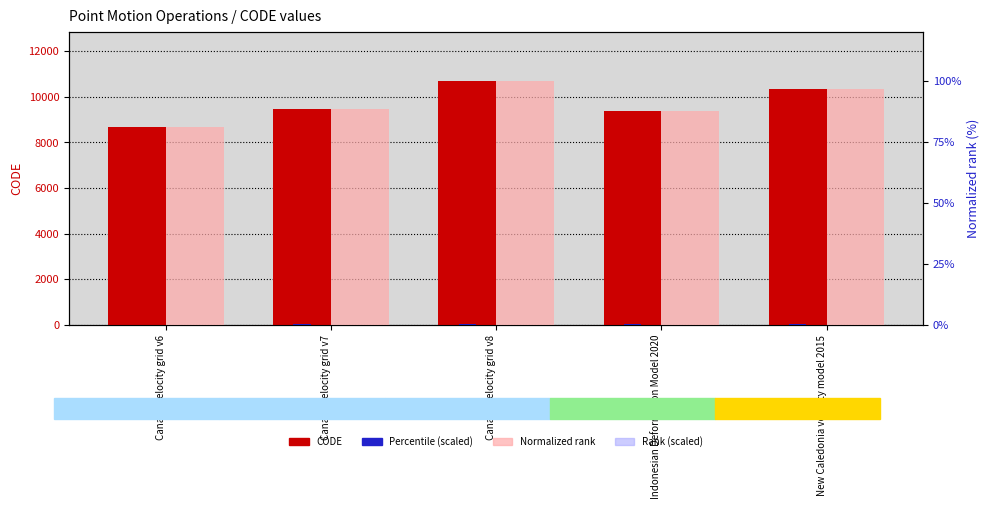

What is the label of the 4th bar from the right?

Canada velocity grid v7